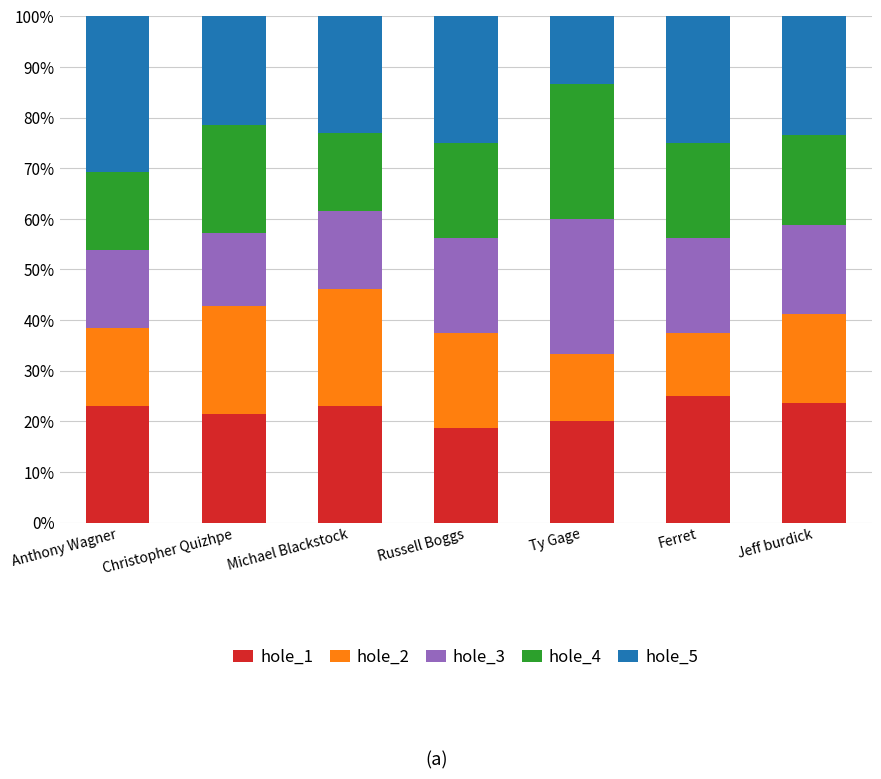

How many bars are there in total?

7